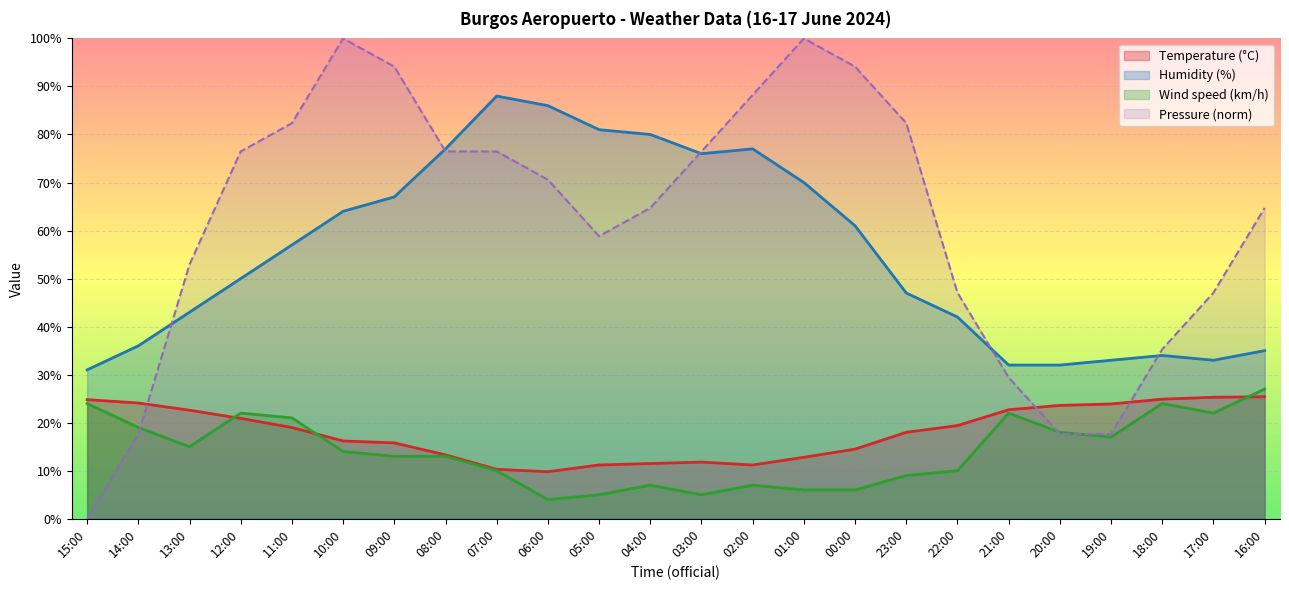

List the labels in order of Pressure (hPa) offset value, smallest first.

15:00, 14:00, 20:00, 19:00, 21:00, 18:00, 22:00, 17:00, 13:00, 05:00, 04:00, 16:00, 06:00, 12:00, 08:00, 07:00, 03:00, 11:00, 23:00, 02:00, 09:00, 00:00, 10:00, 01:00